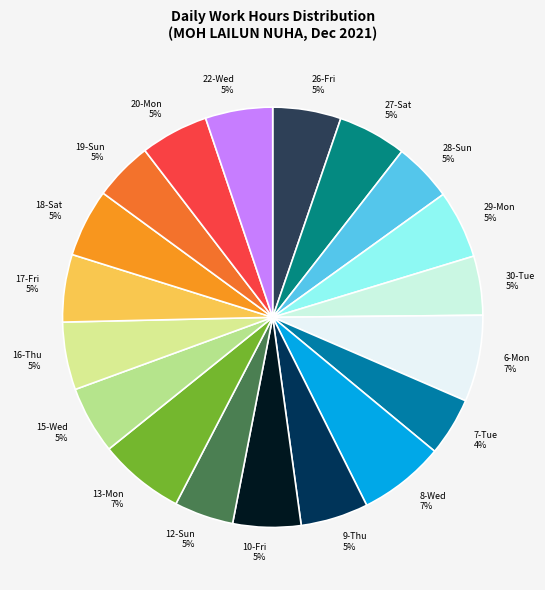

What percentage is the 29-Mon slice, to the nearest percent?

5%